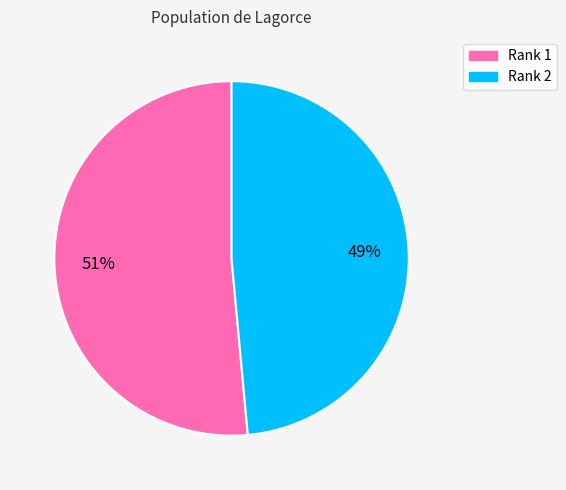

To the nearest percent, what is the average slice percentage?

50%